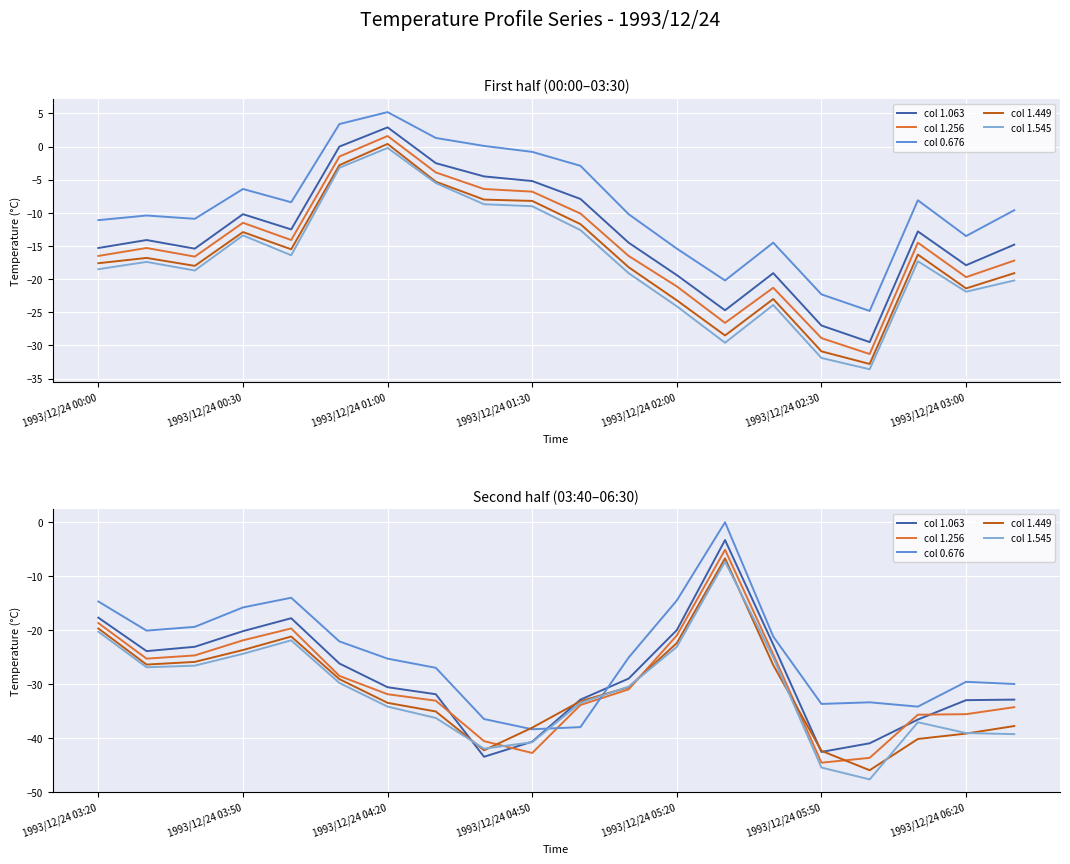

What position from the left is 1993/12/24 03:50?

4